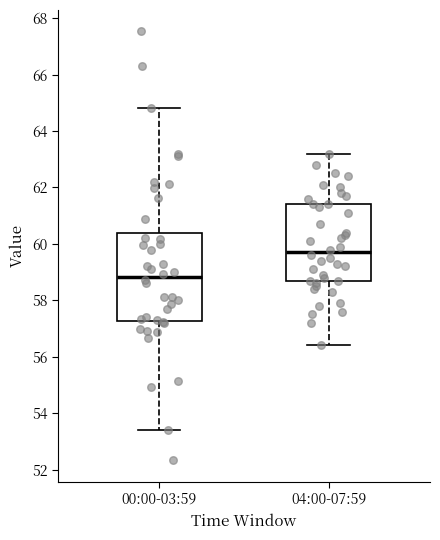

Reading left to right, transcribe this box plot: for each box, give where its median line is, the range the box spans, and where its two whiskers end, as read against the y-axis. The values are not printed on the chart, so give them approximately, as read against the axis.

00:00-03:59: median 58.8, box 57.2 to 60.4, whiskers 53.4 to 64.8
04:00-07:59: median 59.8, box 58.6 to 61.4, whiskers 56.4 to 63.2